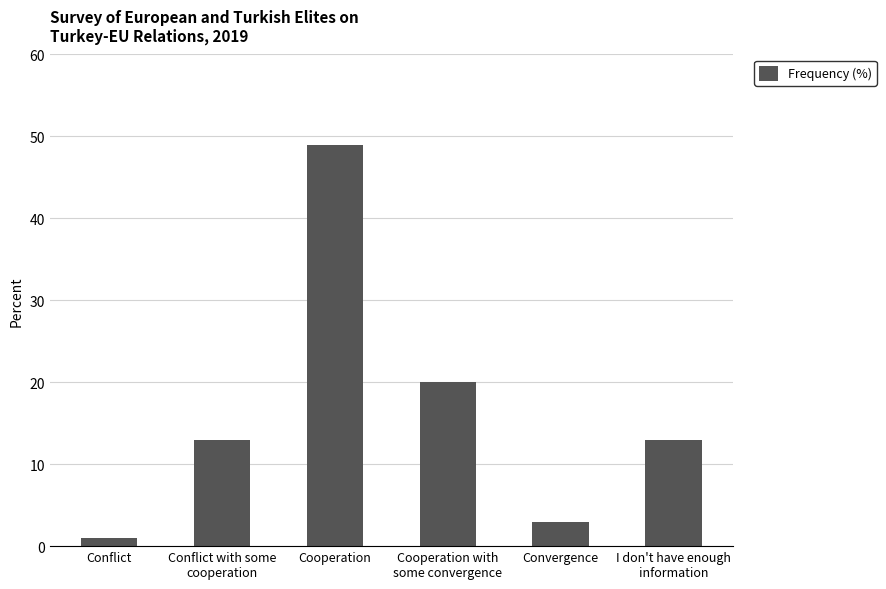

Reading right to left, extract all data points from this chart.

I don't have enough
information=13	Convergence=3	Cooperation with
some convergence=20	Cooperation=49	Conflict with some
cooperation=13	Conflict=1